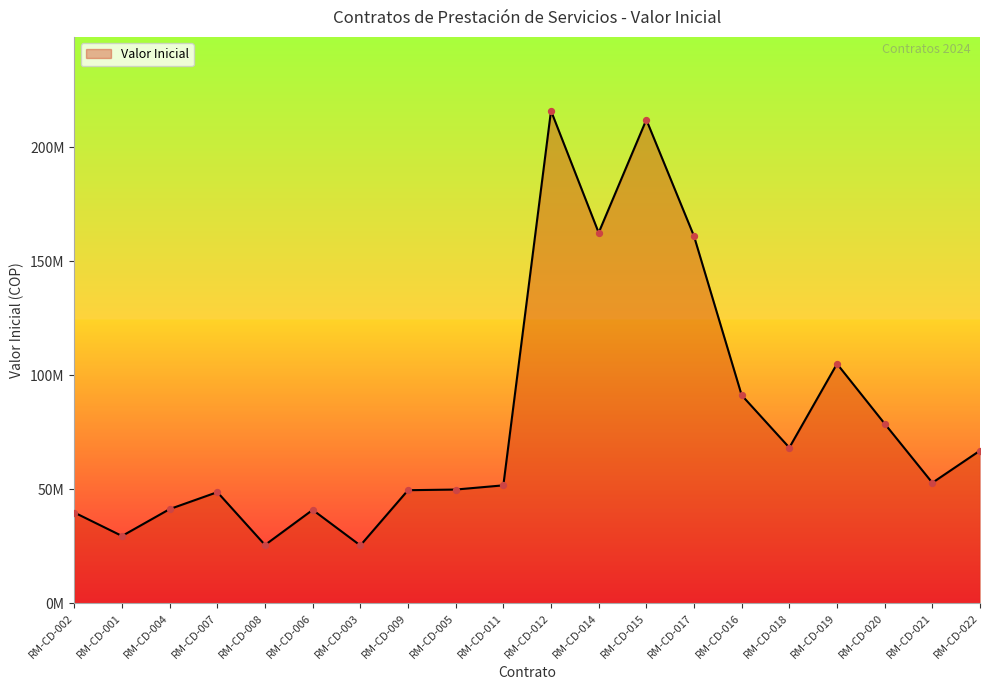

What is the ratio of the value at RM-CD-011 to the value at RM-CD-019?

0.5